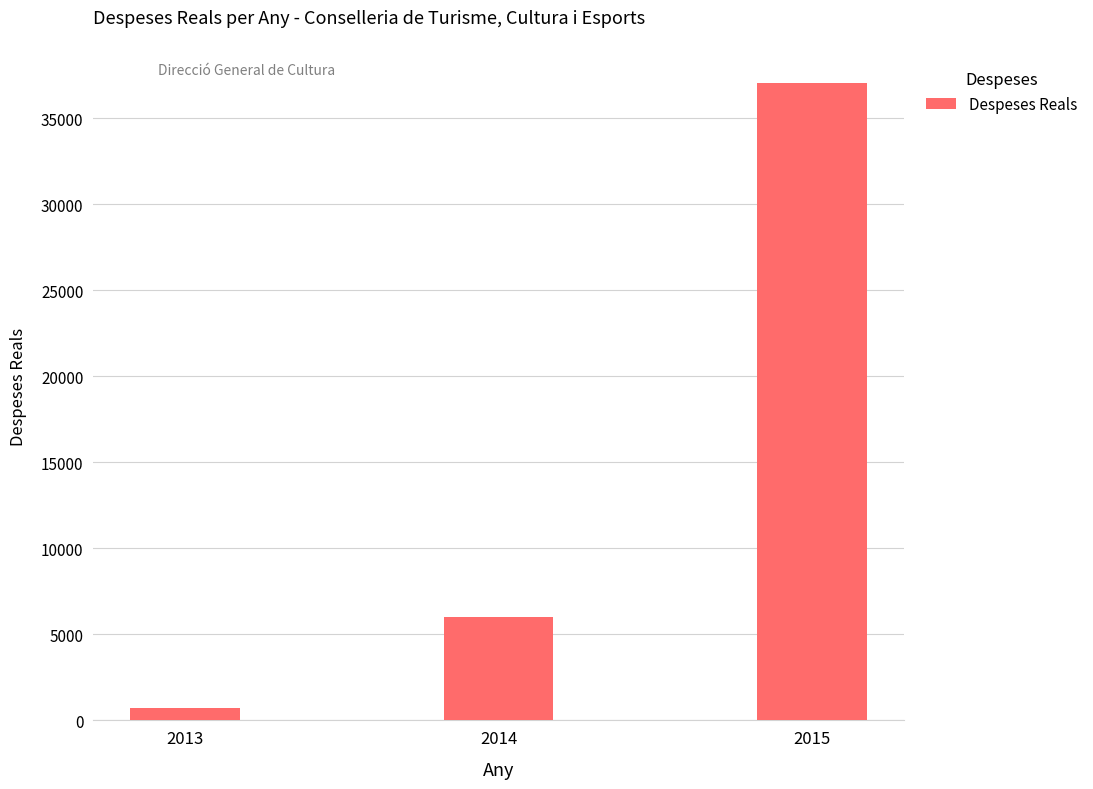

Reading right to left, what are all the values shown in this chart?

37074.2	6039.0	727.5